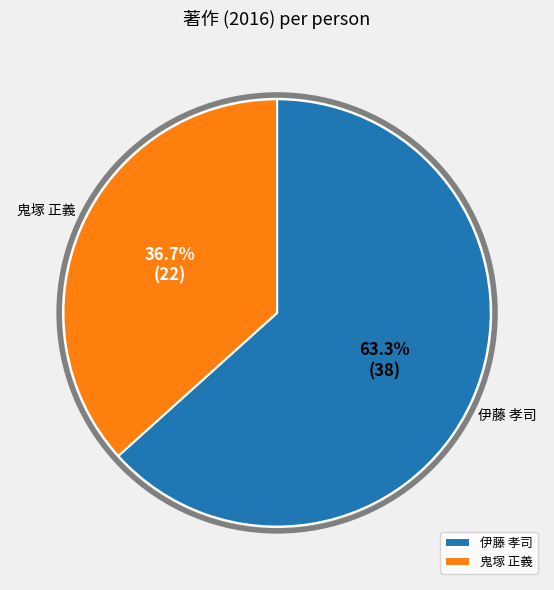

To the nearest percent, what portion does 伊藤 孝司 represent?

63%